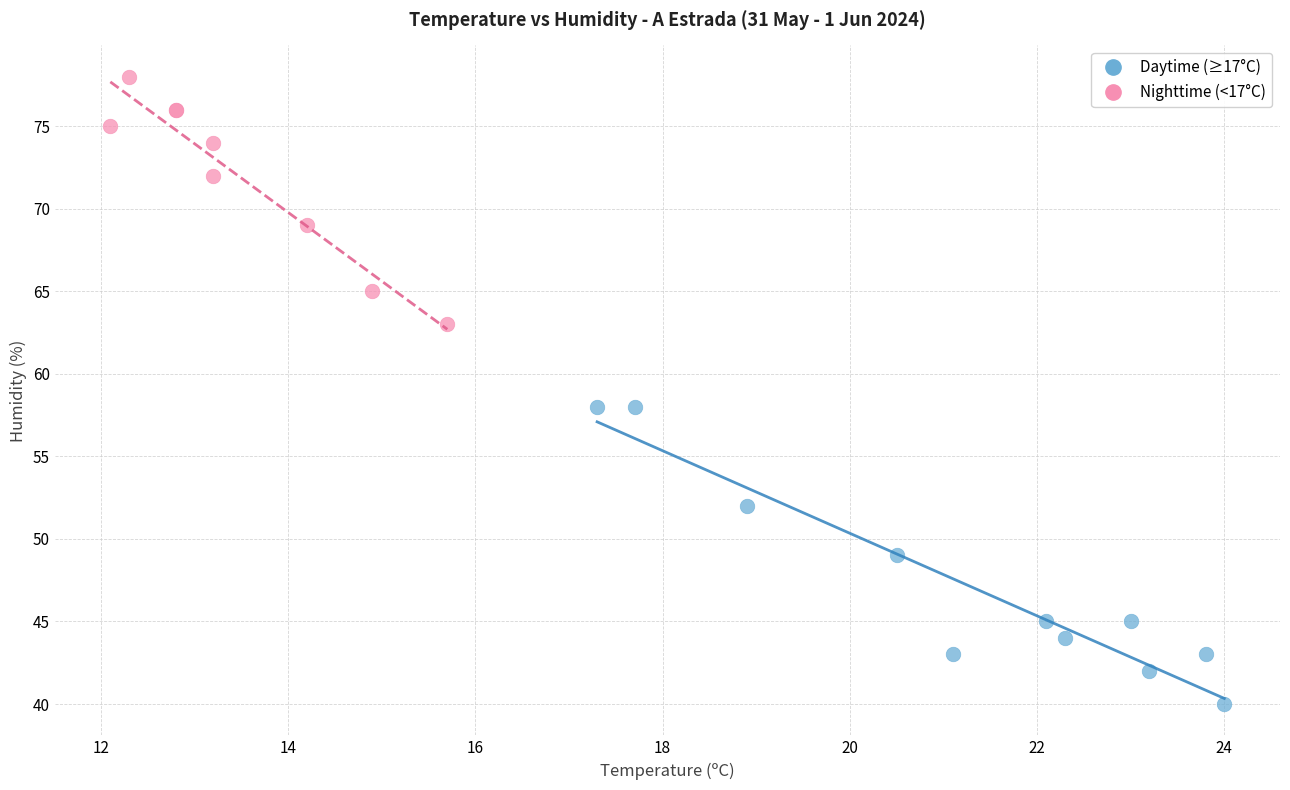

Which series has the largest Y range (max minus min)?

Daytime (≥17°C)